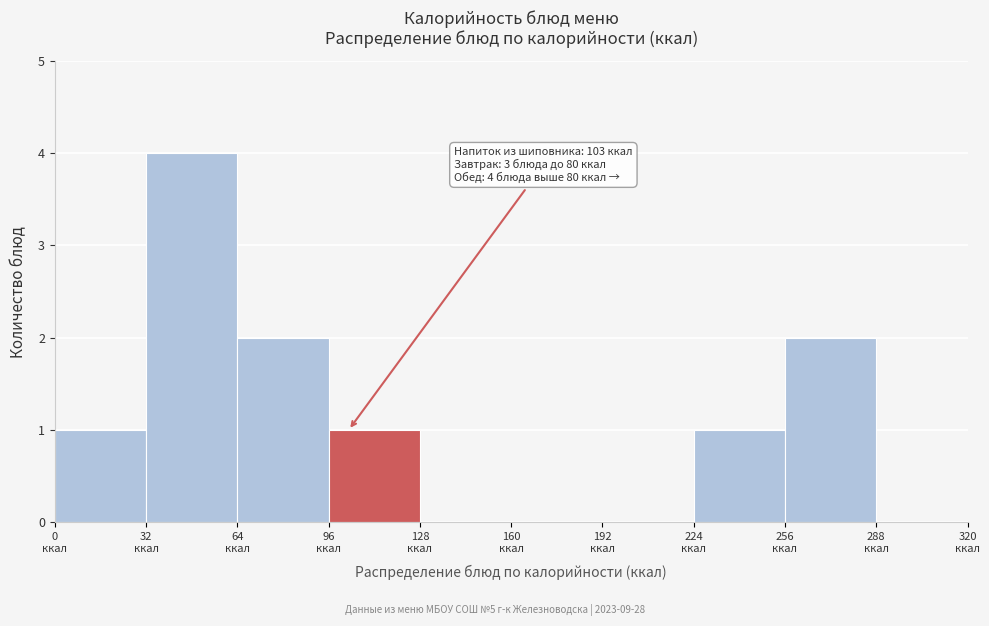

Over which range of the x-axis is the bar tallest?

32 to 64